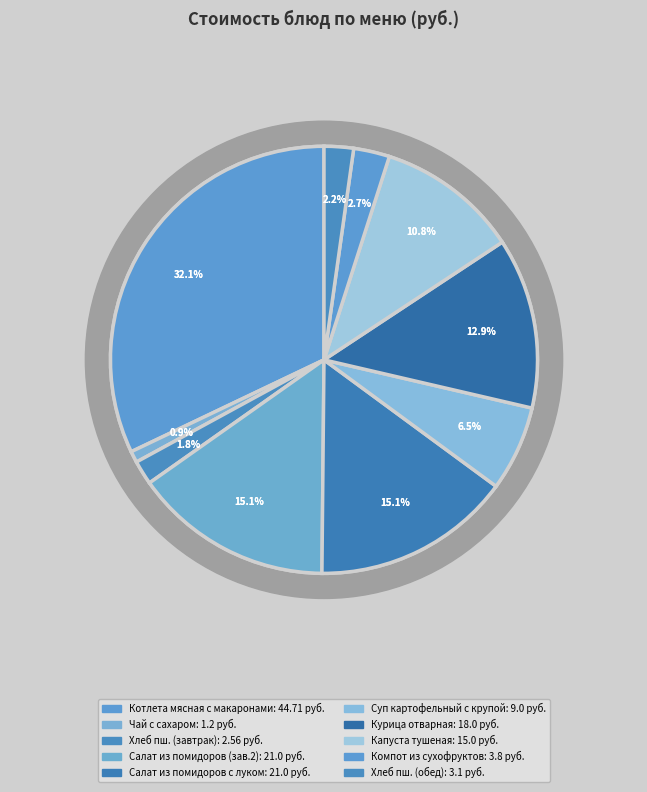

Approximately how many times larger is the value at Салат из св помидоров compared to Хлеб пшеничный (завтрак)?

8.2